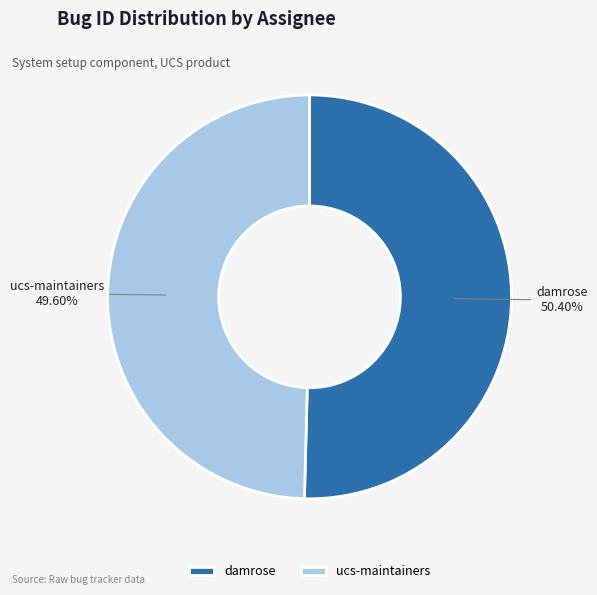

To the nearest percent, what is the average slice percentage?

50%